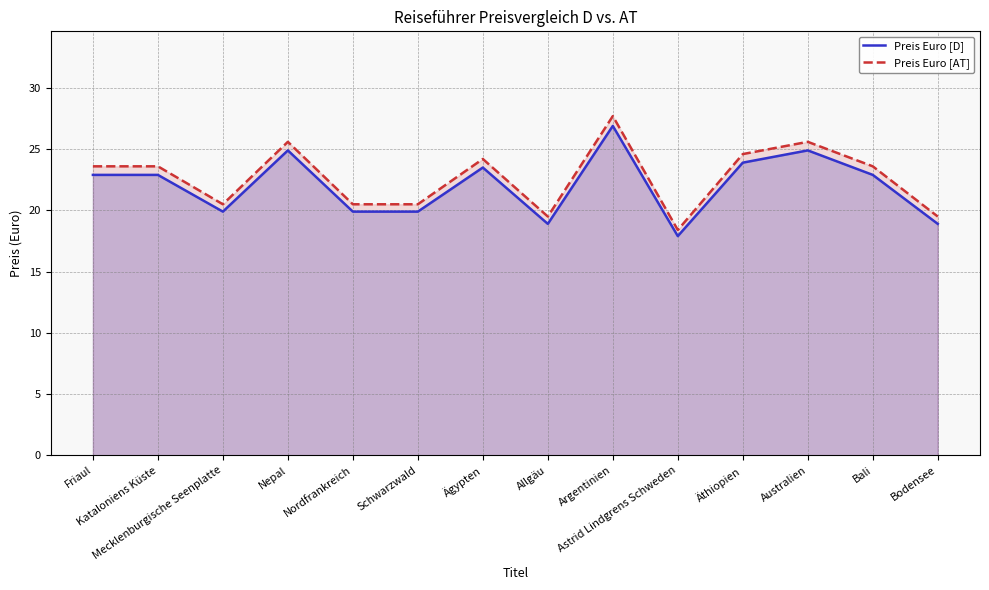

The value of Preis Euro [D] at Argentinien is 26.9. True or false?

True